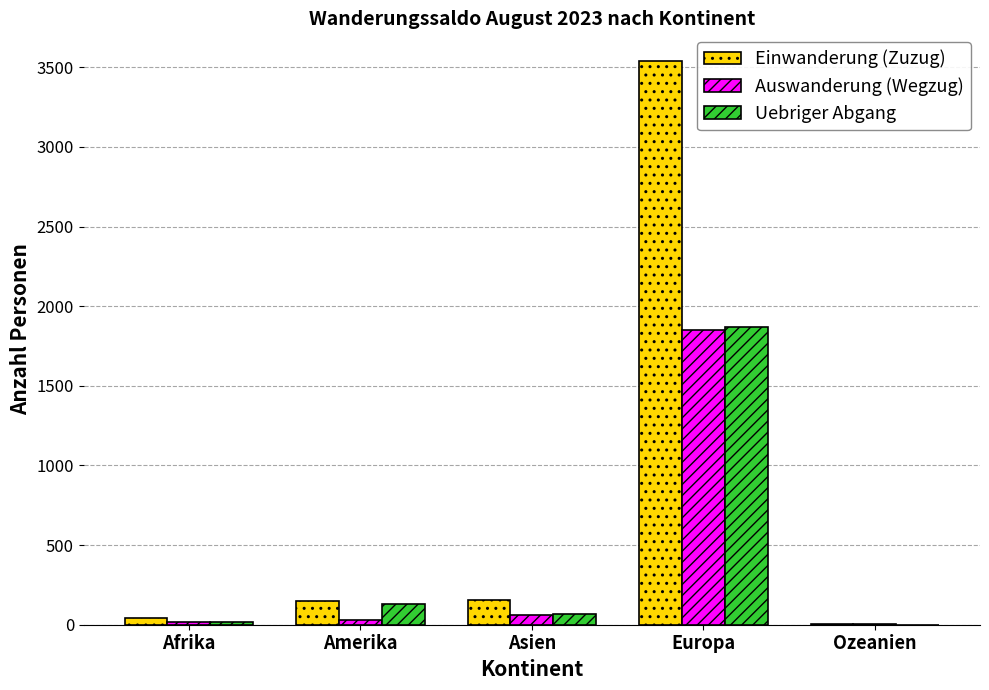

What is the spread (max minus min) of values at Ozeanien?

7